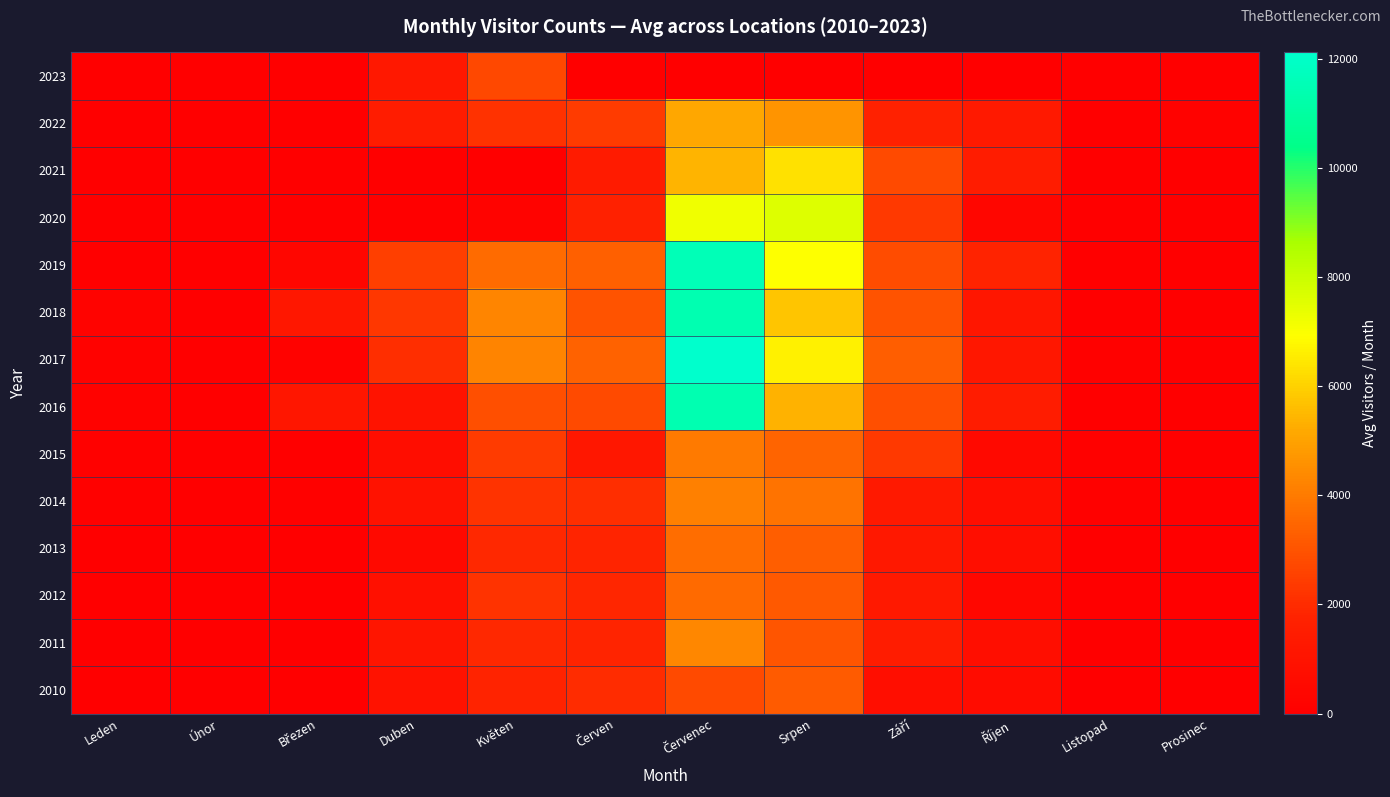

At which category is the sum across all series the highest?

Červenec